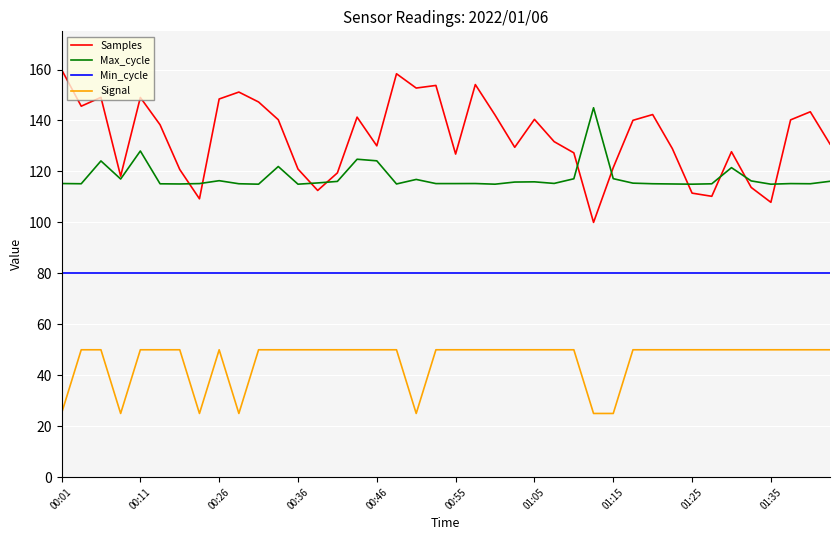

Does the chart have visible grid lines?

Yes